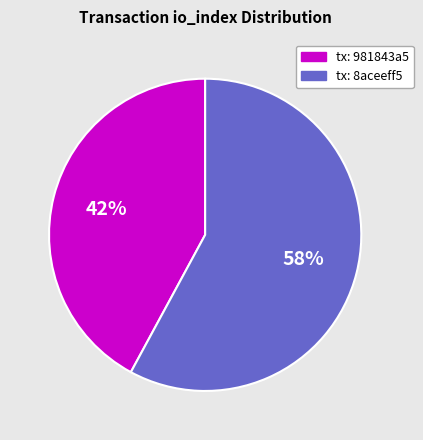

To the nearest percent, what is the difference between the largest and smallest slice percentages?

16%